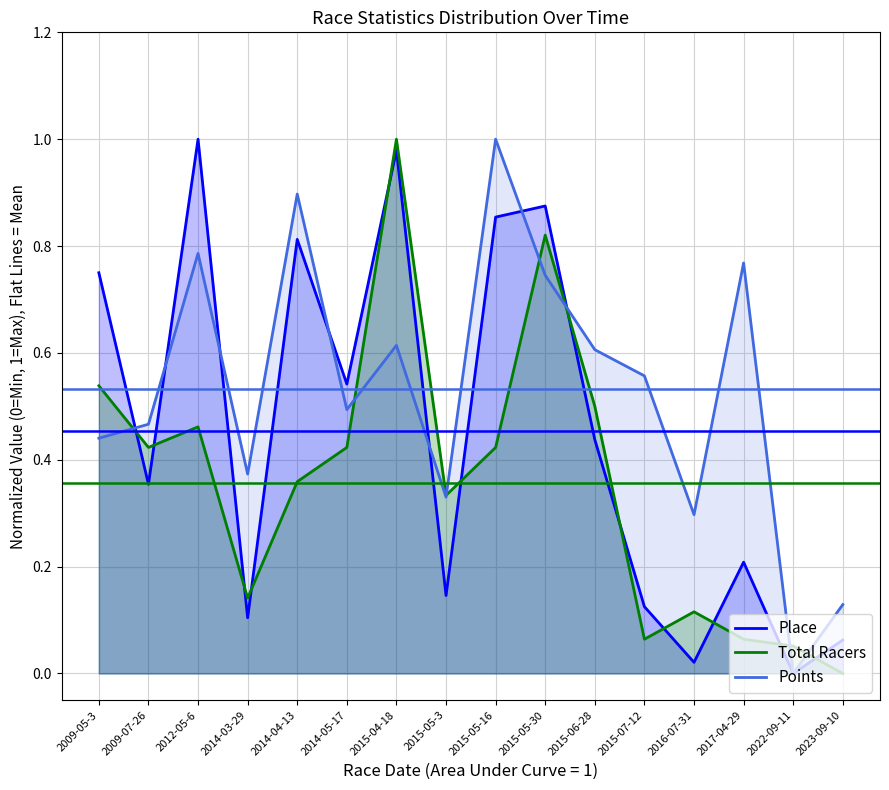

How many data points in Place are above 0?

15